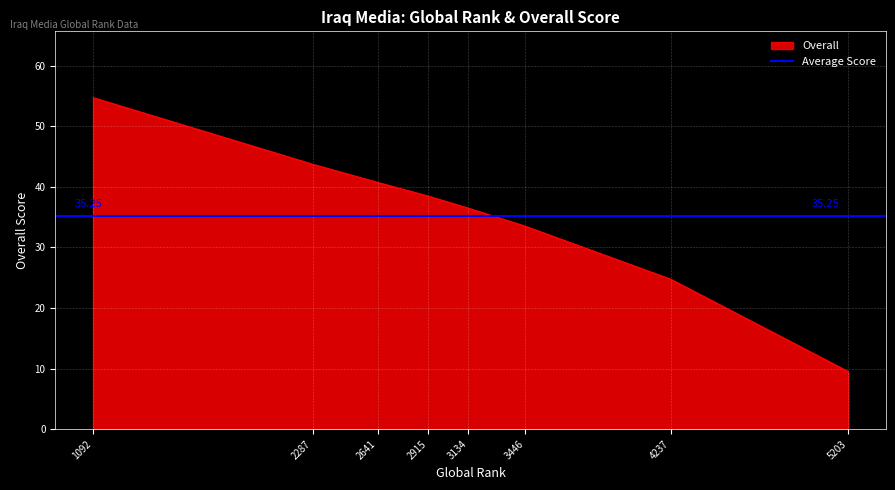

Which has a higher value, 2287 or 2915?

2287